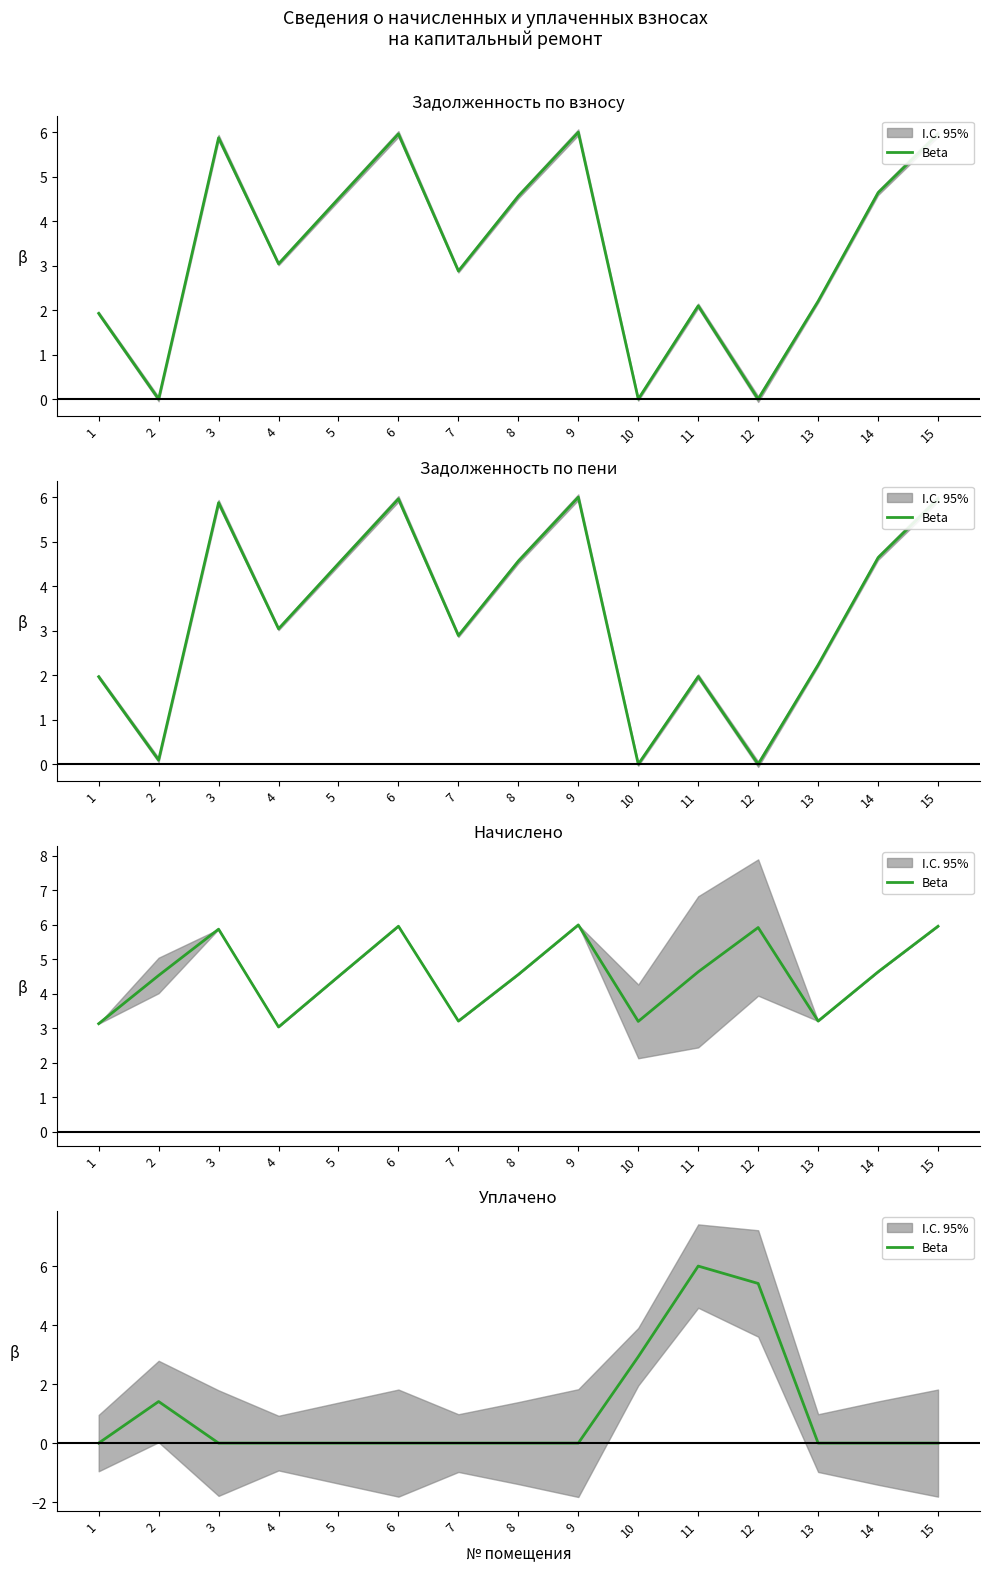

What is the difference between the maximum and second lowest values?

6.0